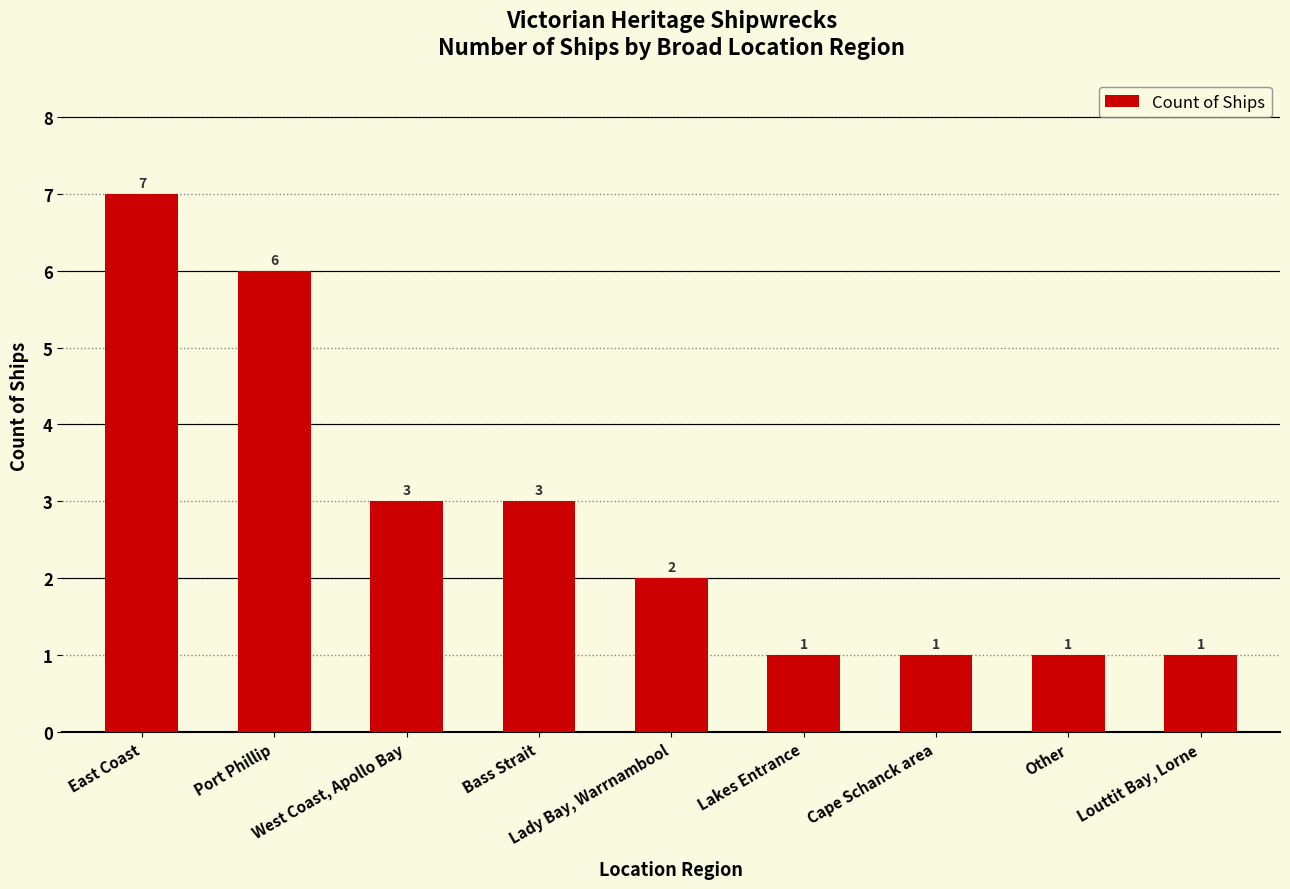

How many categories are shown in the chart?

9